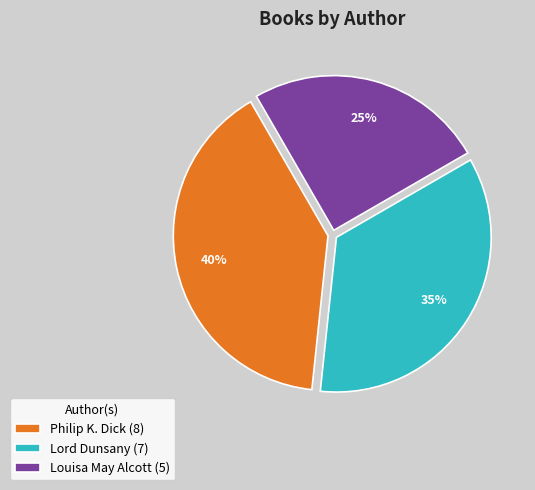

Count the number of slices in the pie.

3